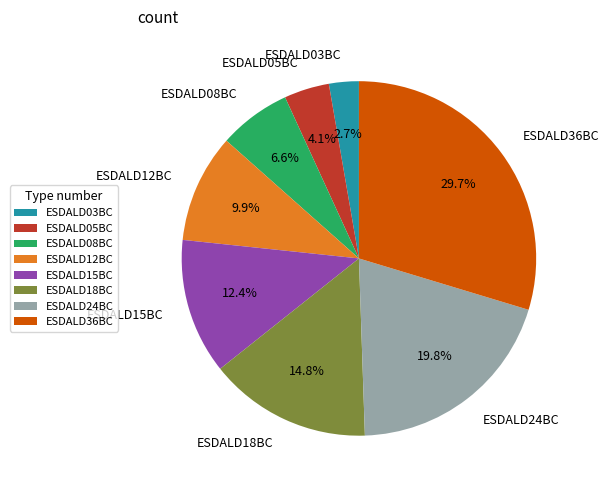

How many slices are in this pie chart?

8